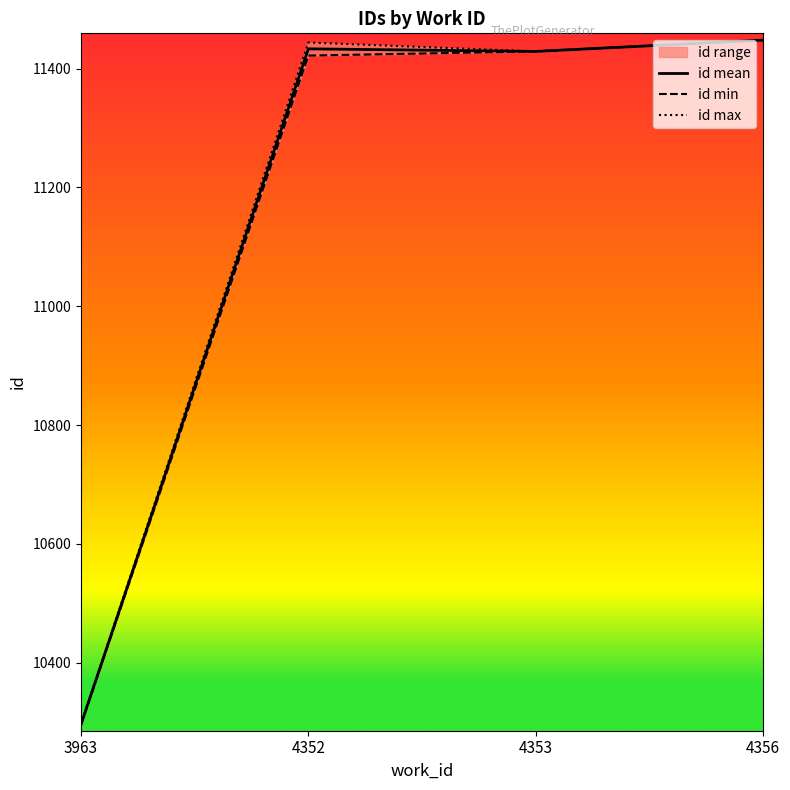

True or false: id min and id max cross at least once.

False